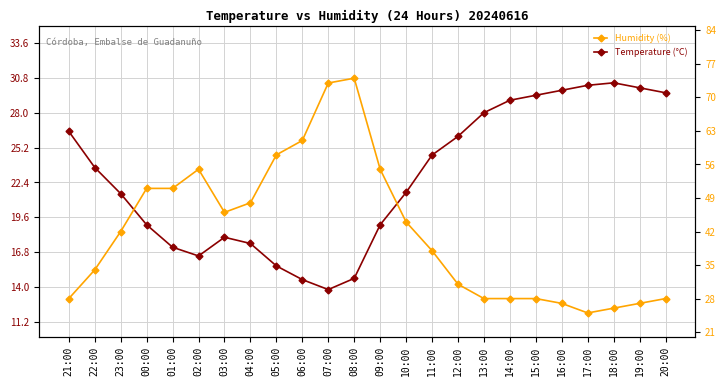

What position from the left is 23:00?

3